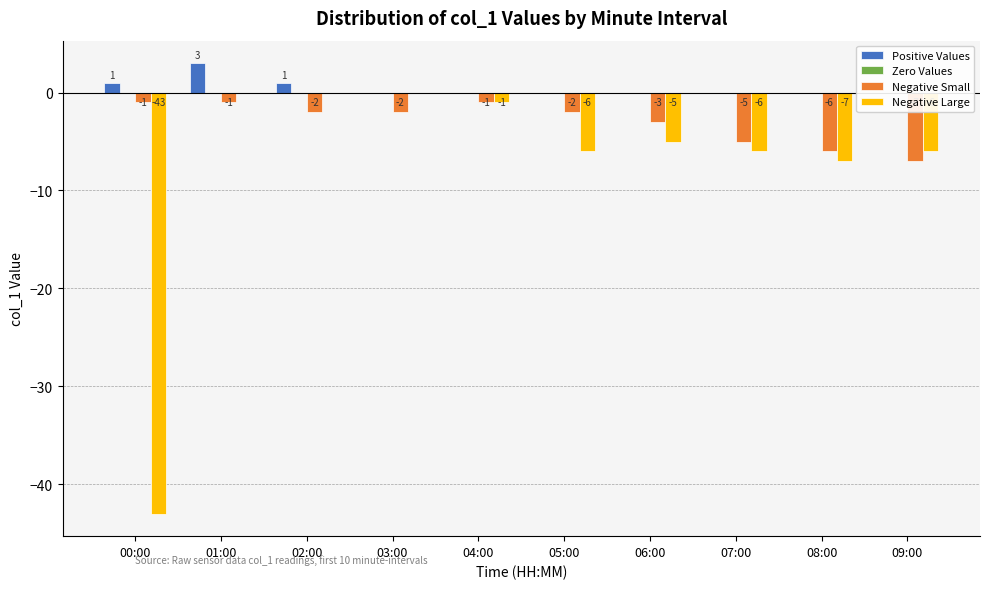

How many values in the Negative Small series exceed -2?

3